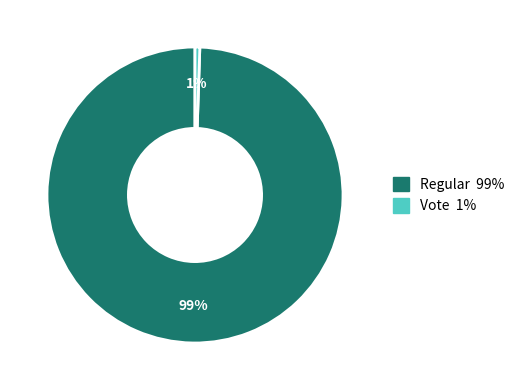

Which has a higher value, Vote or Regular?

Regular